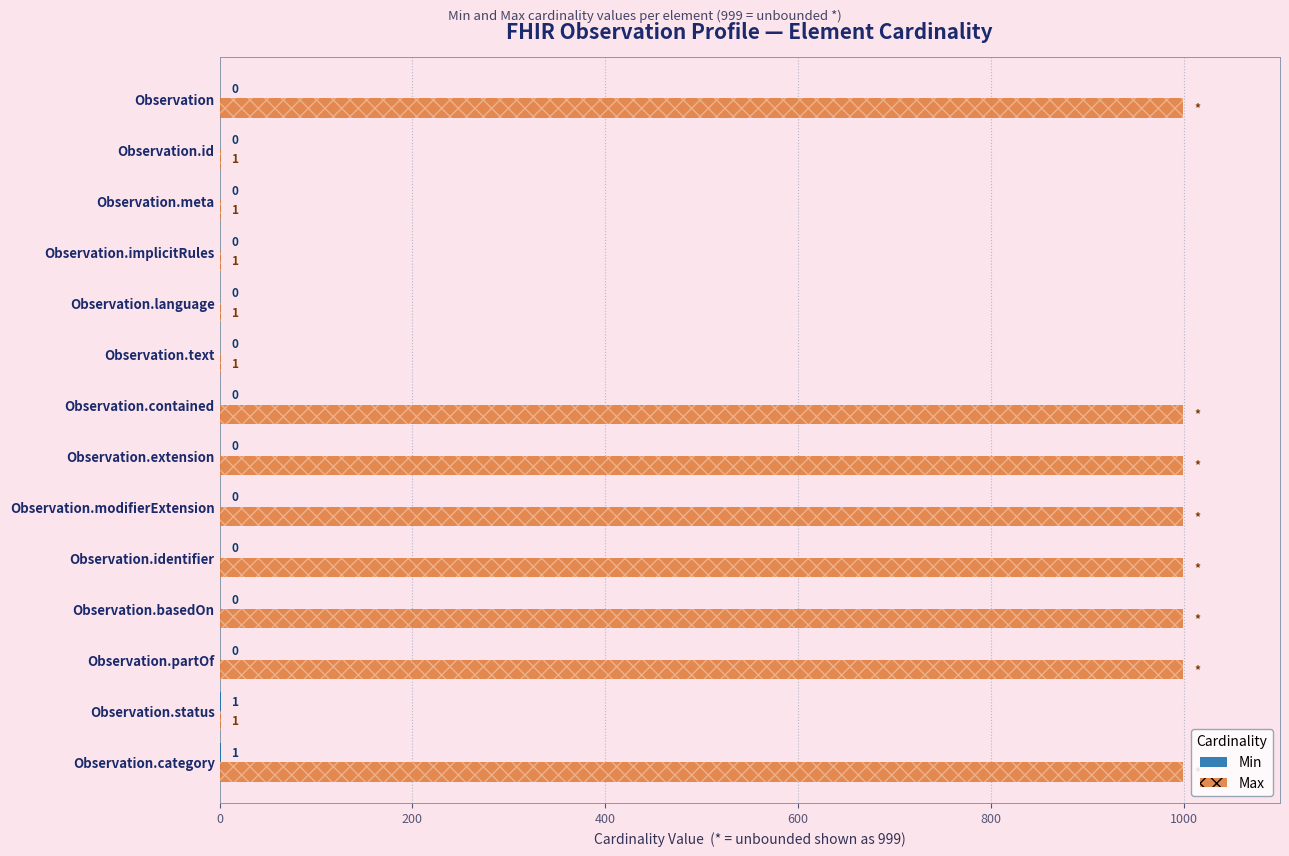

How many Max values are between 1 and 999?

14